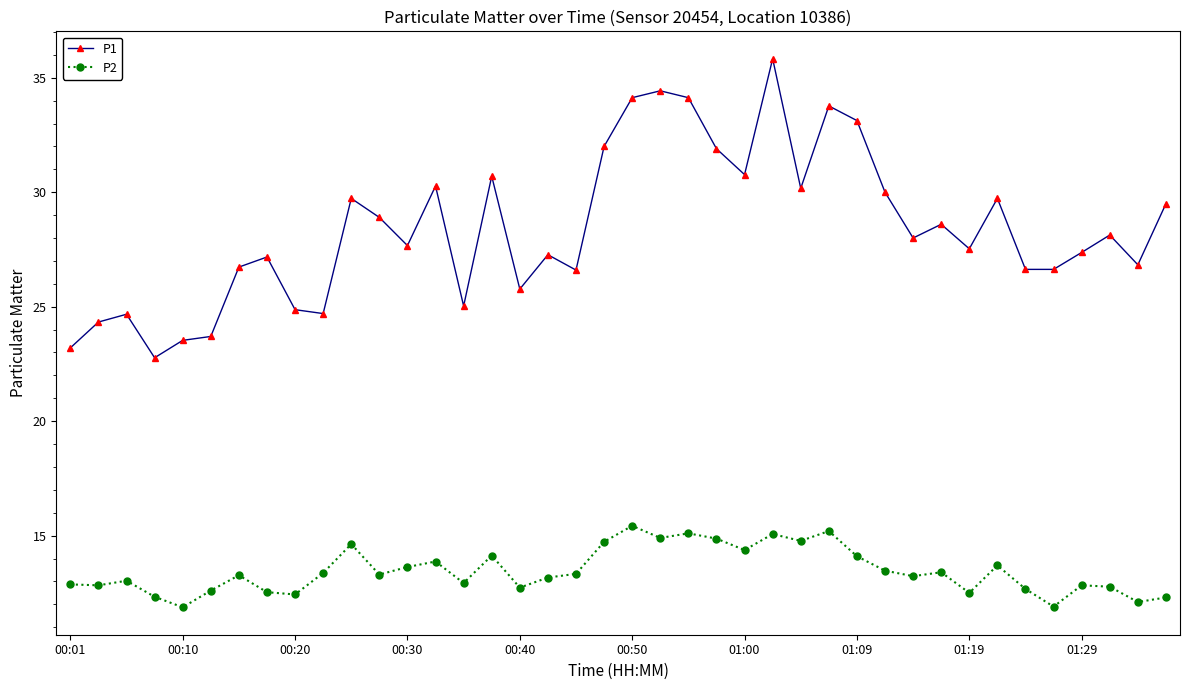

True or false: P1 has more than 1 points higher than both neighbors.

True